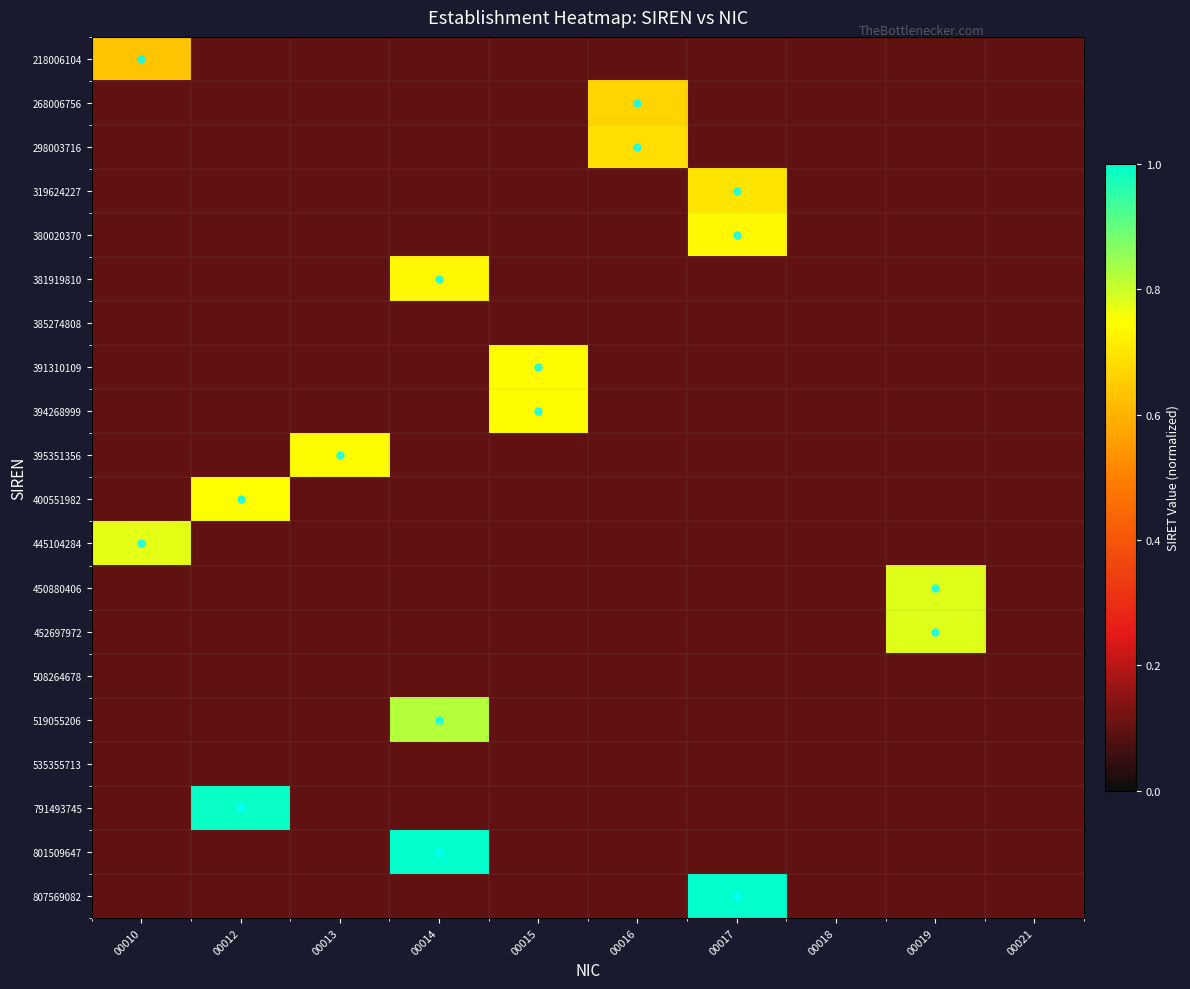

At which category does the chart reach its minimum across all series?

00012